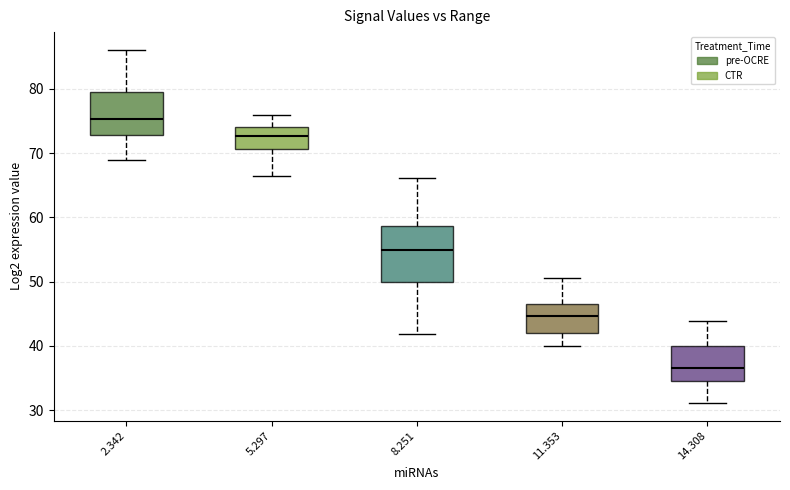

Where is the upper edge of the box at x = 11.353 on the y-axis? The values are not printed on the chart, so give them approximately, as read against the axis.

47